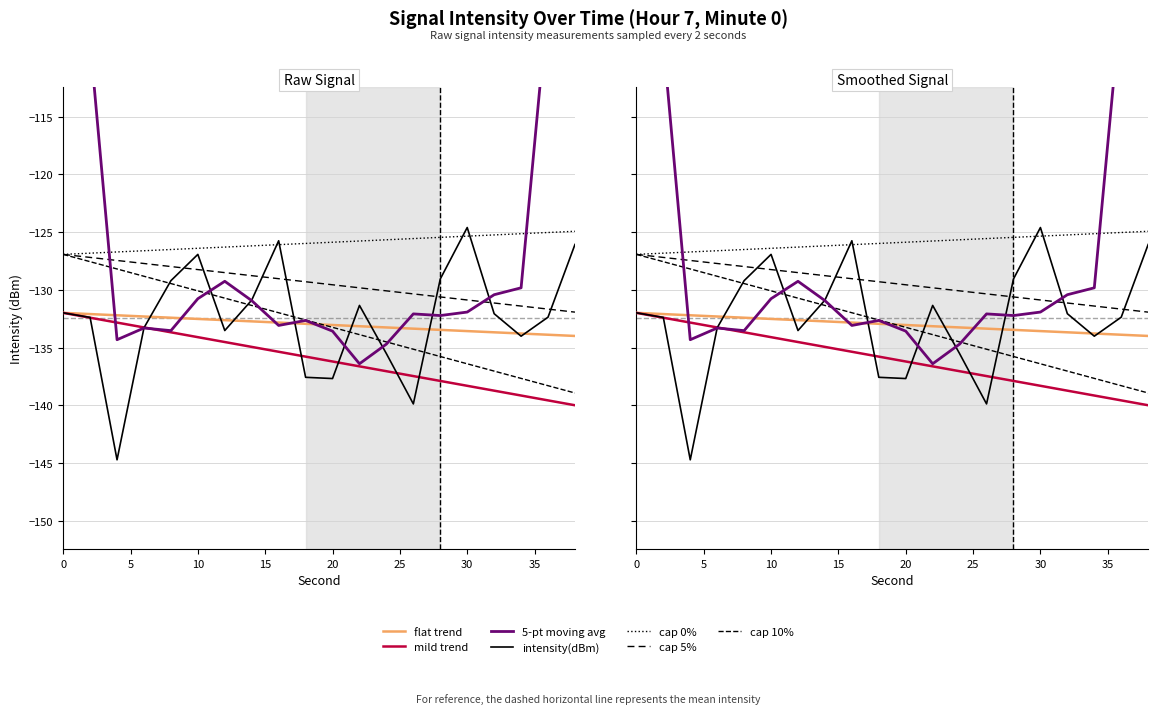

Is it true that second equals -133.7 at 32?

True